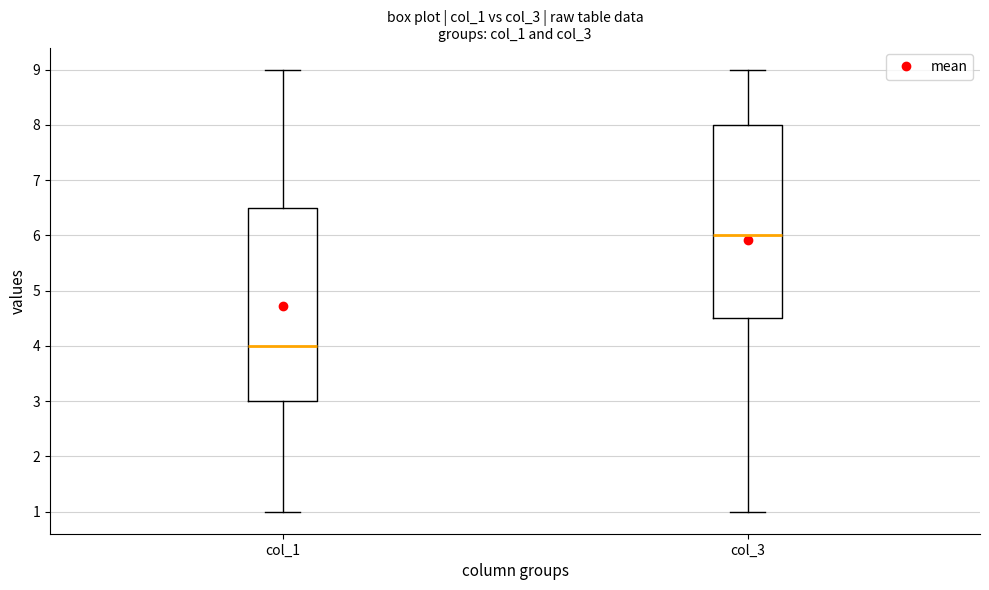

Reading left to right, read every box against the y-axis: the position of its median line, the range the box covers, and the ends of its whiskers. The values are not printed on the chart, so give them approximately, as read against the axis.

col_1: median 4.0, box 3.0 to 6.5, whiskers 1.0 to 9.0
col_3: median 6.0, box 4.5 to 8.0, whiskers 1.0 to 9.0